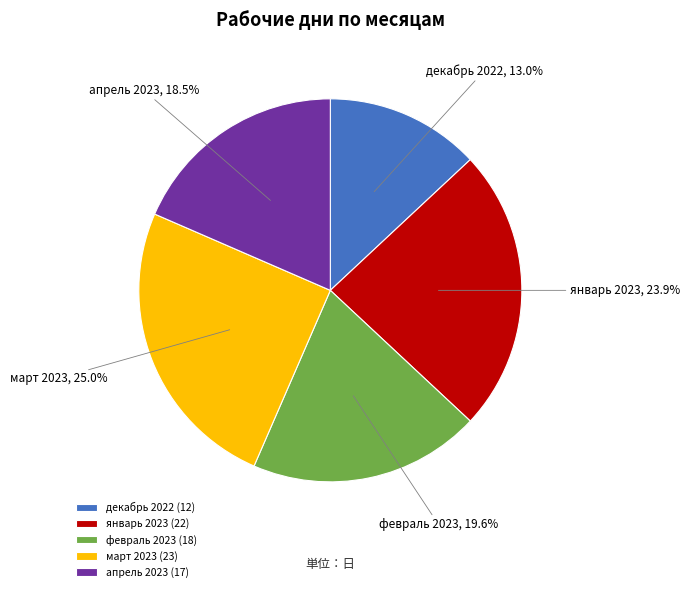

Which slice is the smallest?

декабрь 2022